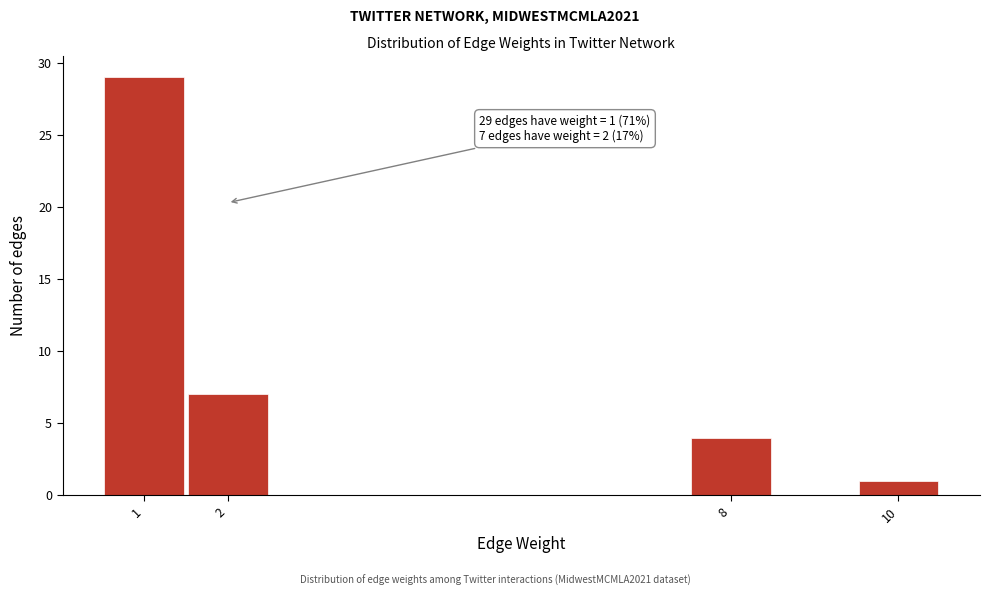

Which range on the x-axis has the tallest bar?

0.5 to 1.5